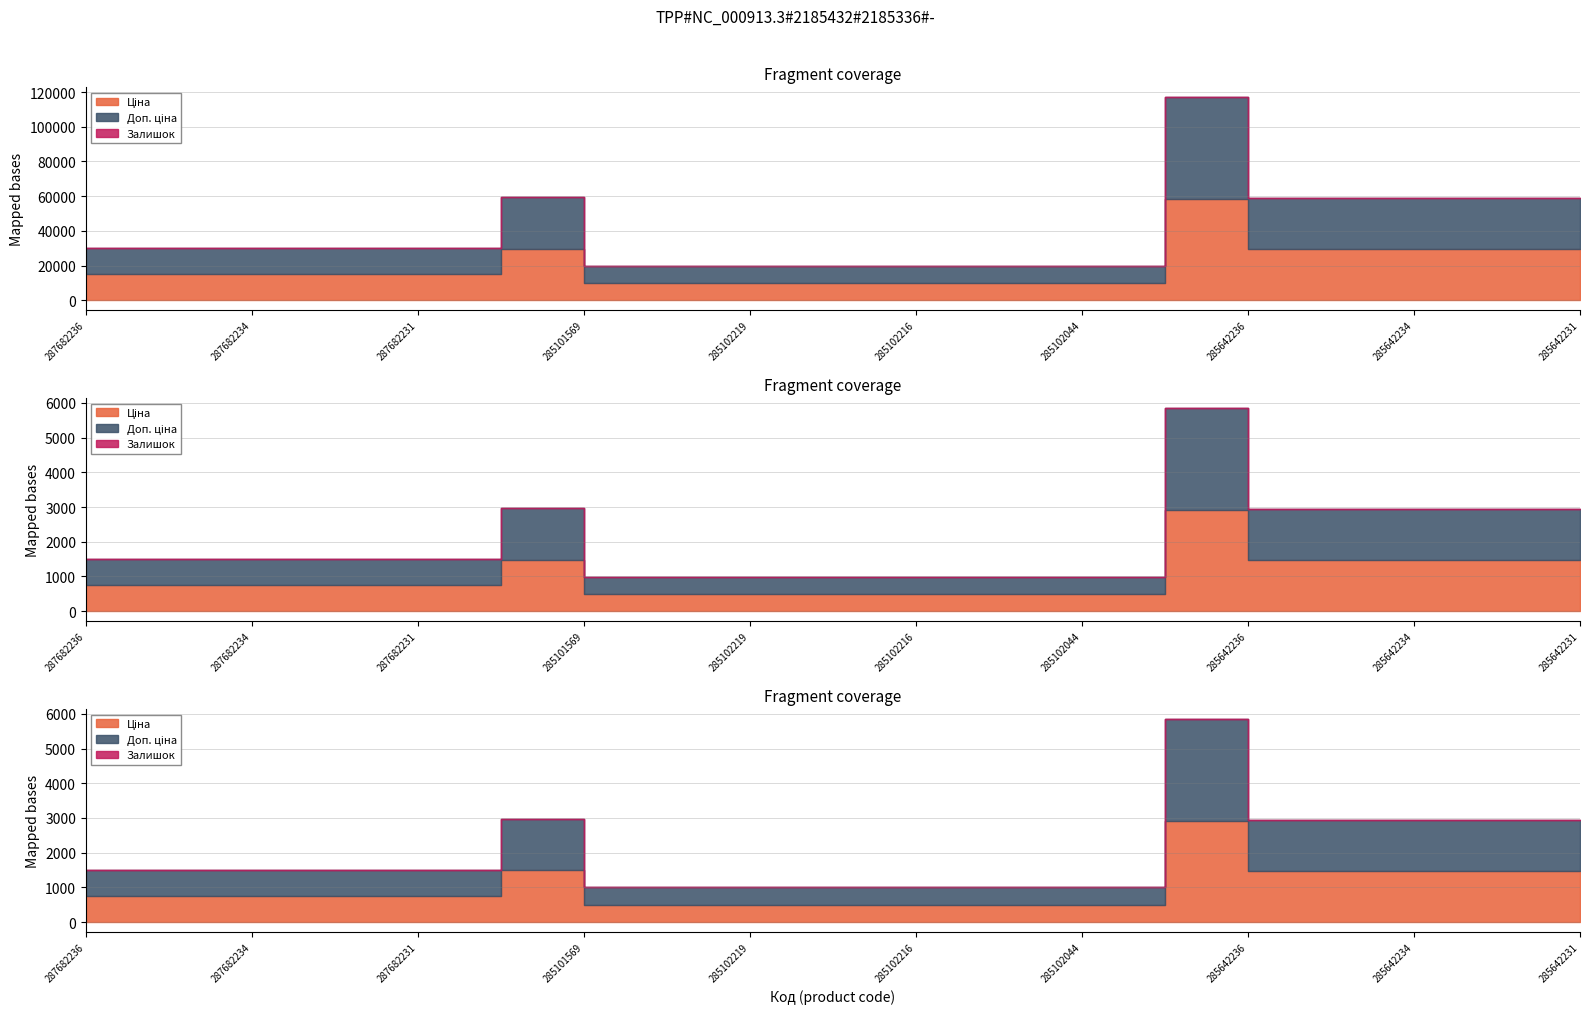

At which category does the chart reach its minimum across all series?

287682236